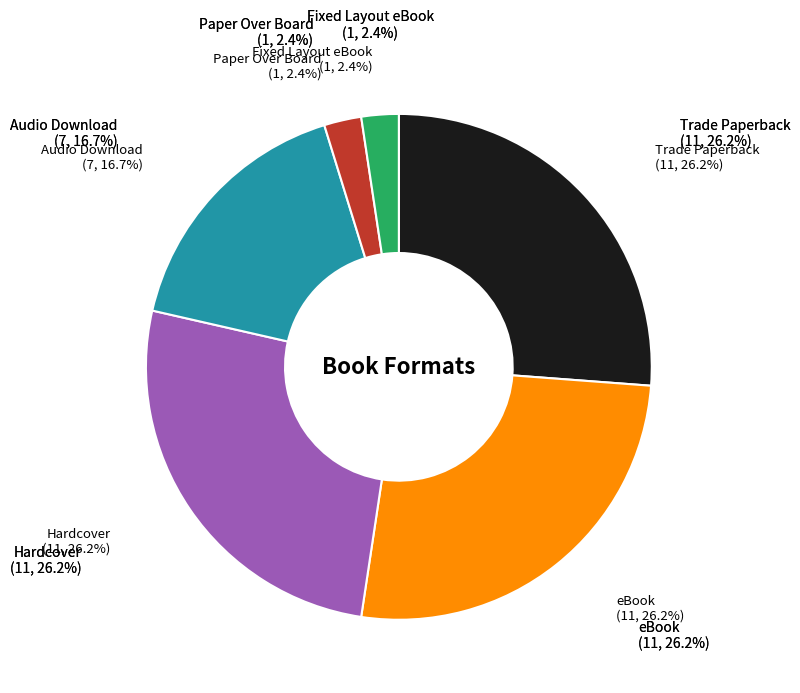

Which slice is the largest?

Trade Paperback